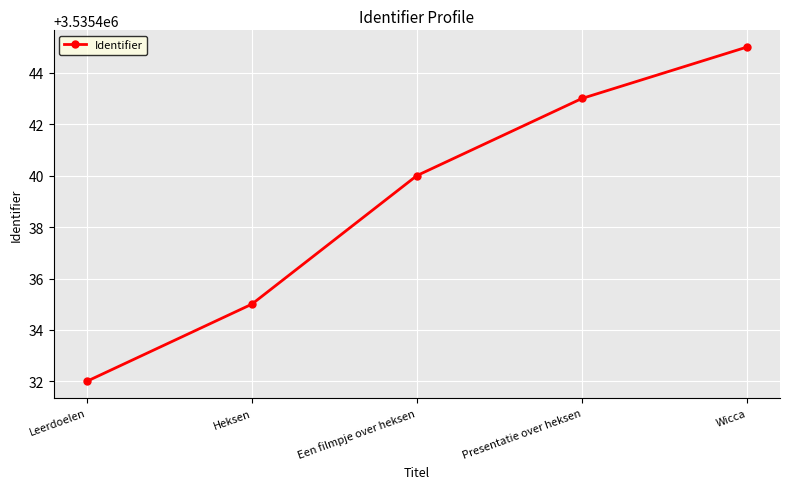

What is the value of the 3rd point from the left?

3535440